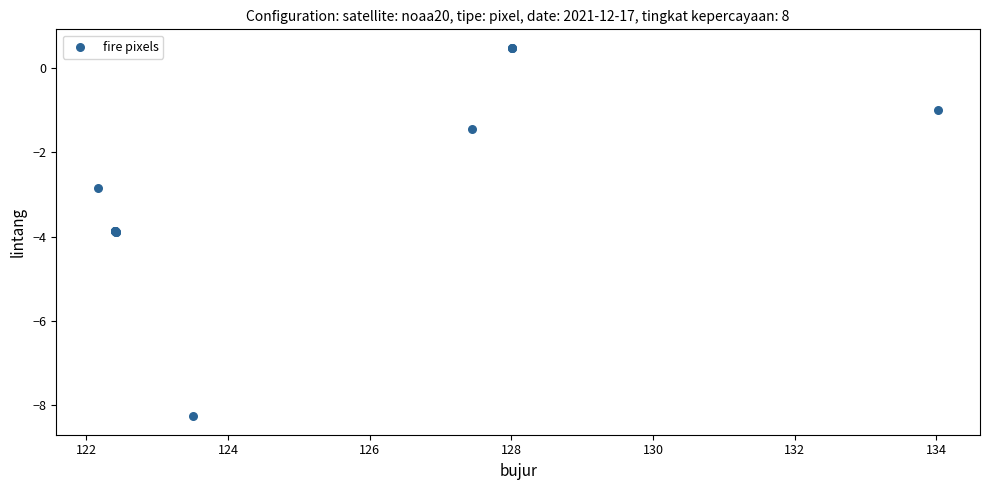

What Y value in the scatter plot is closest to -3?

-2.8